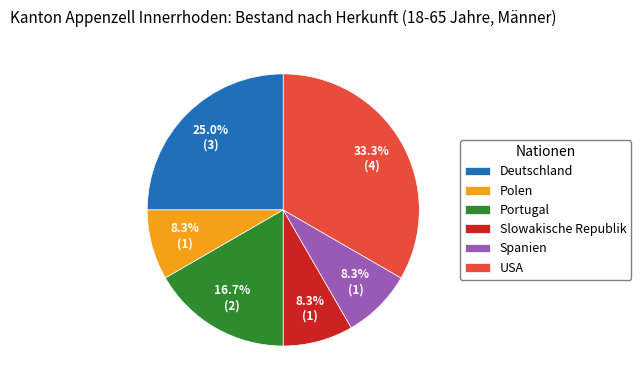

Is the sum of Portugal and Deutschland greater than half?

No